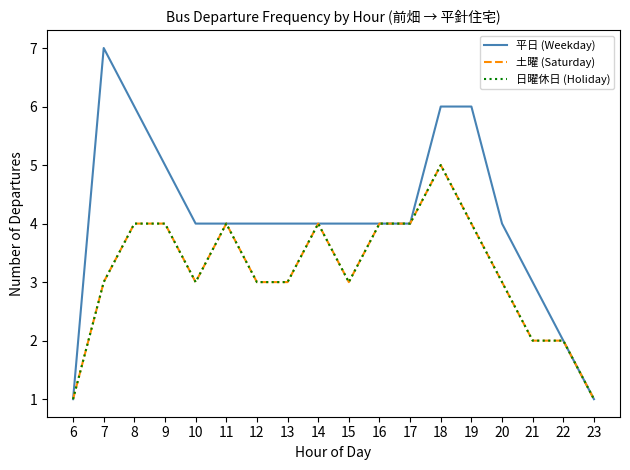

Does the chart have visible grid lines?

No